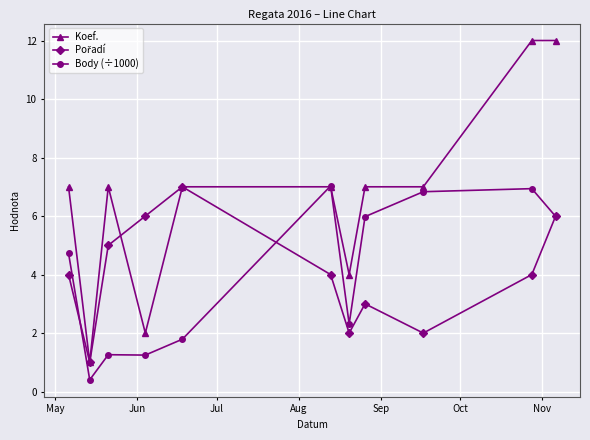

Which series has the largest total across all categories?

Koef.